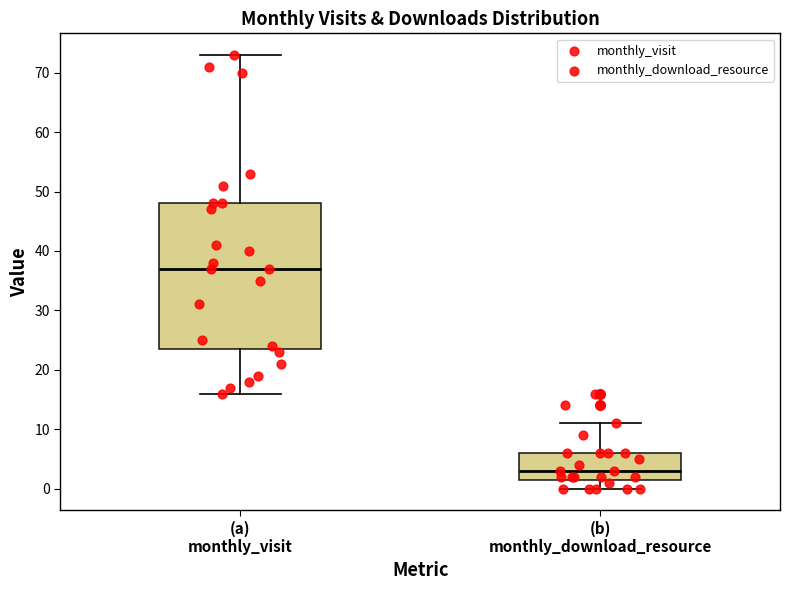

Which box is the tallest, from its lower edge to its upper edge?

(a) monthly_visit